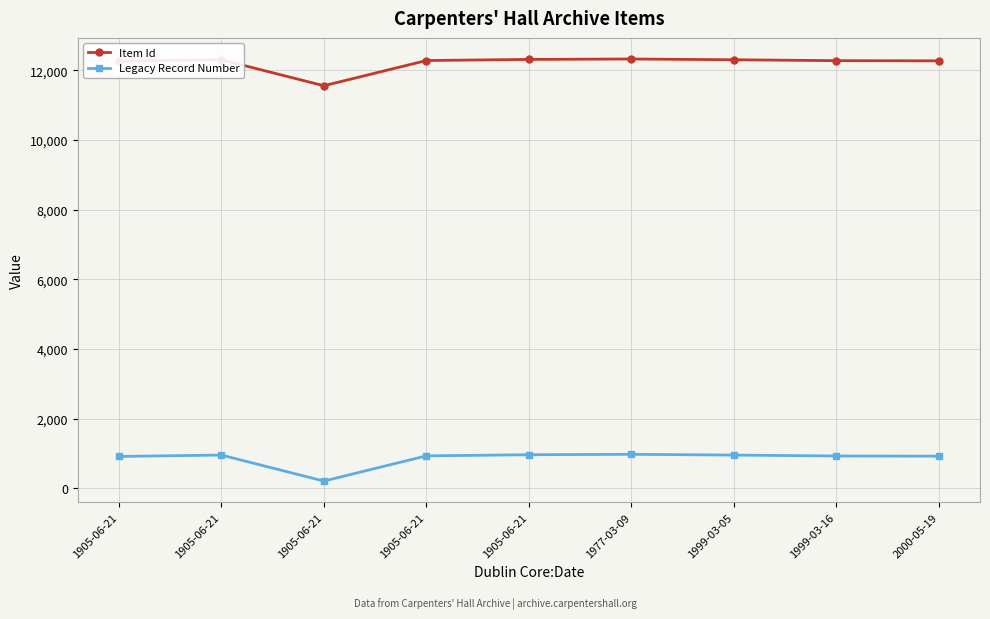

What are all the series names shown in the legend?

Item Id, Legacy Record Number